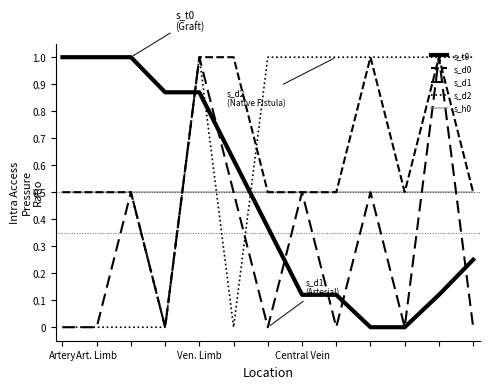

Does the chart display data point markers on the line(s)?

No